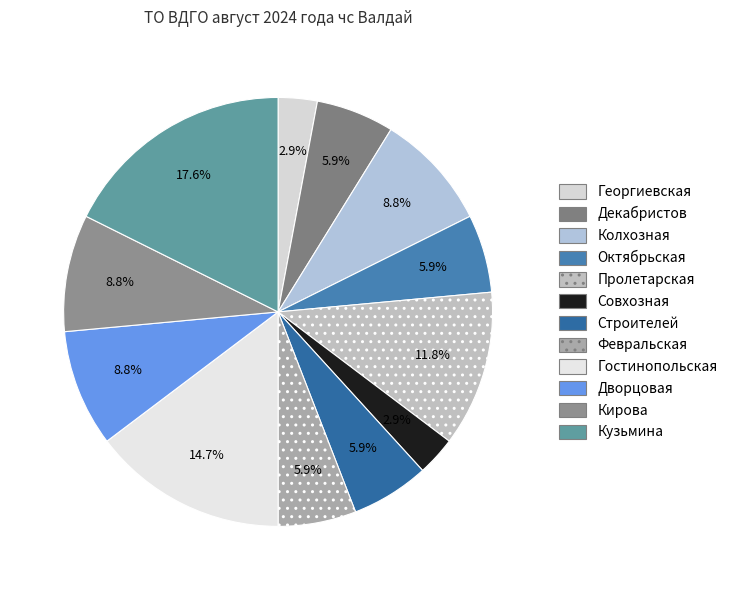

Count the number of slices in the pie.

12